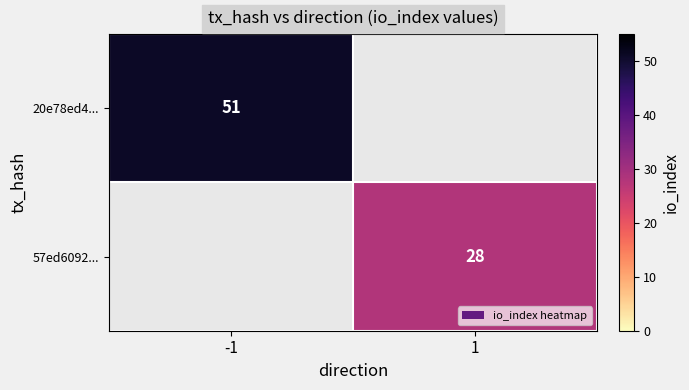

The 20e78ed4... series shows 51 at -1. True or false?

True